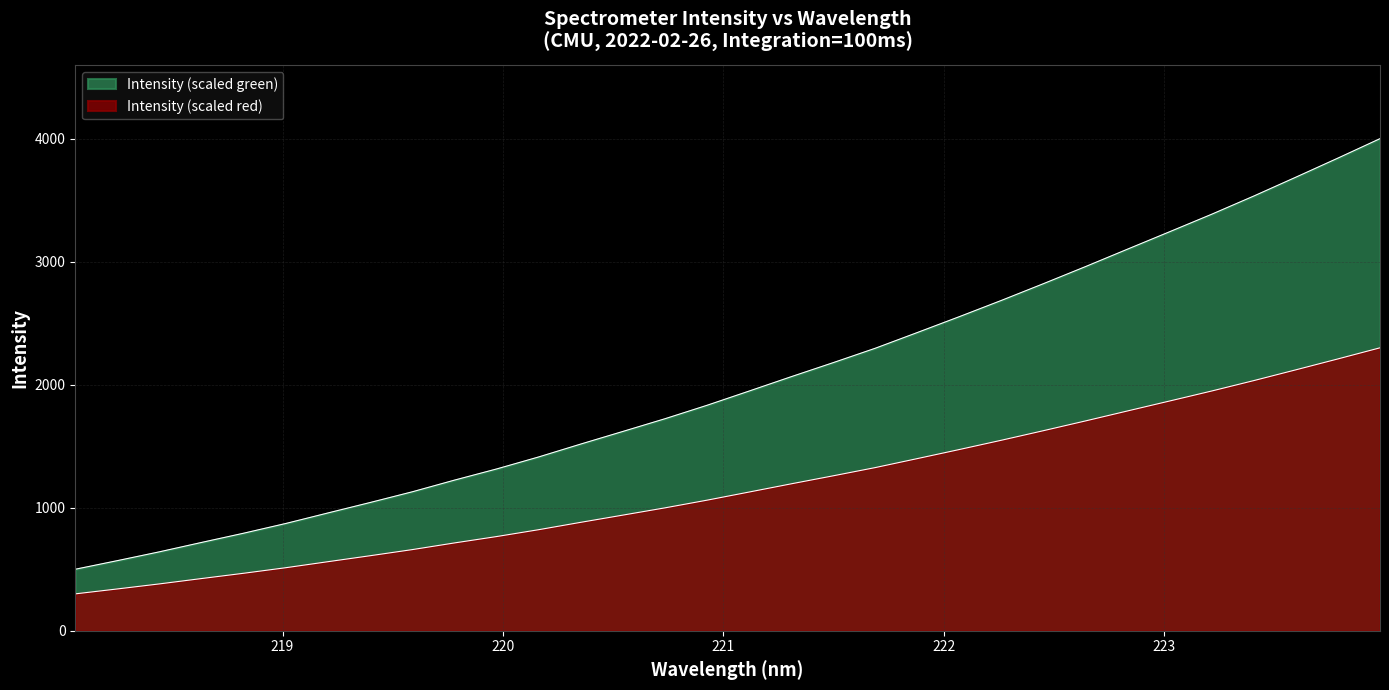

What is the ratio of the value at 219.9712 to the value at 219.0156?

1.5